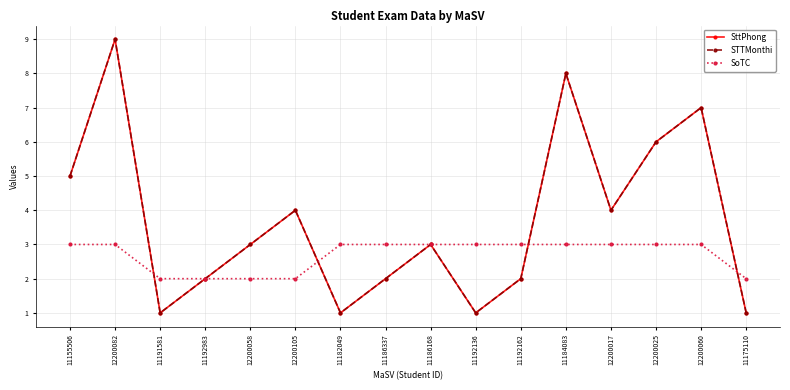

What is the value of the SoTC point at the 16th from the left?

2